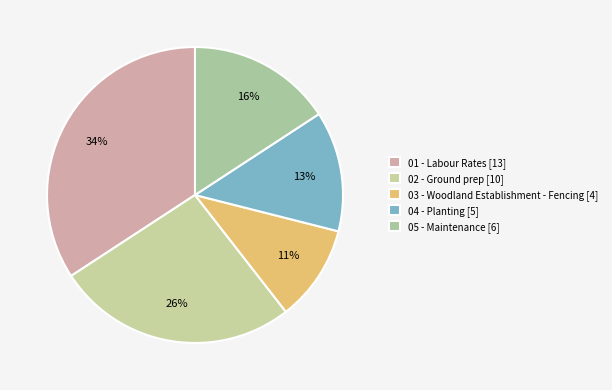

What percentage is the 01 - Labour Rates slice, to the nearest percent?

34%